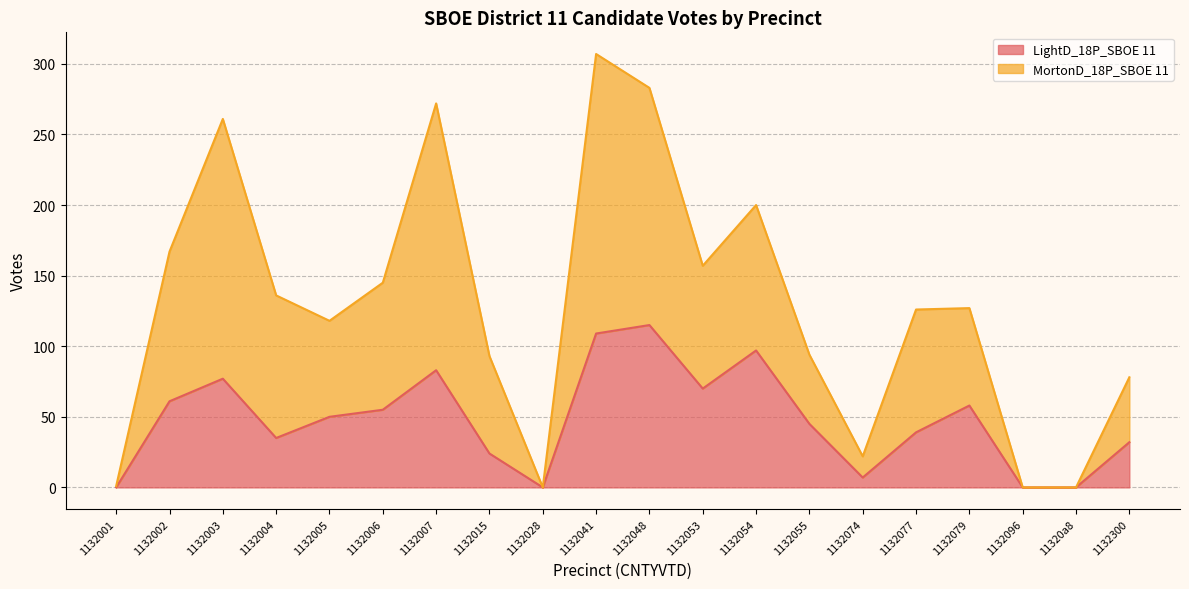

Read the LightD_18P_SBOE 11 value at 1132048, to the nearest 50.

100